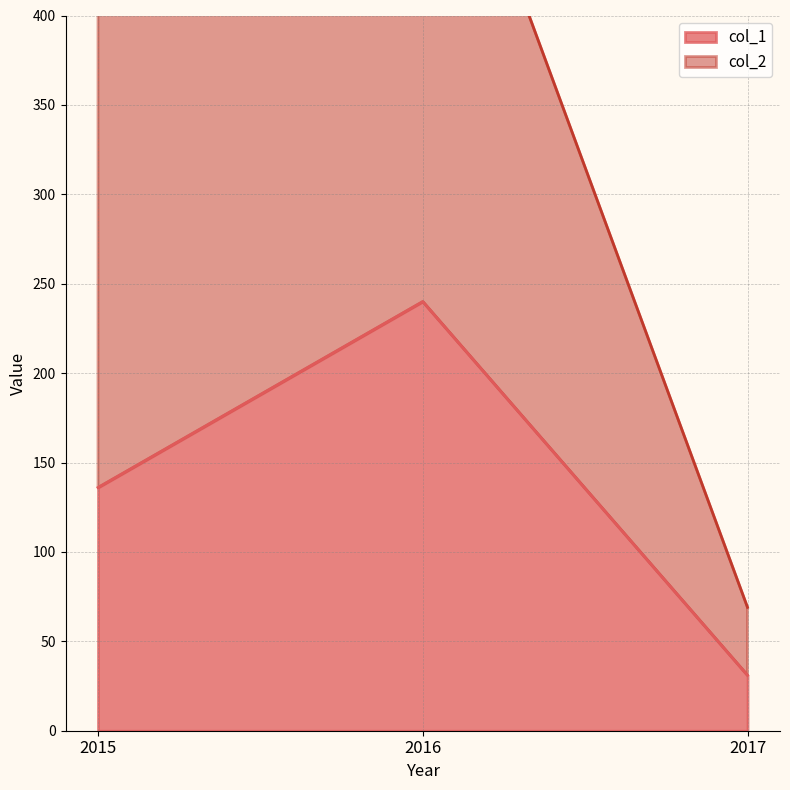

How many data points in col_1 are above 136?

1